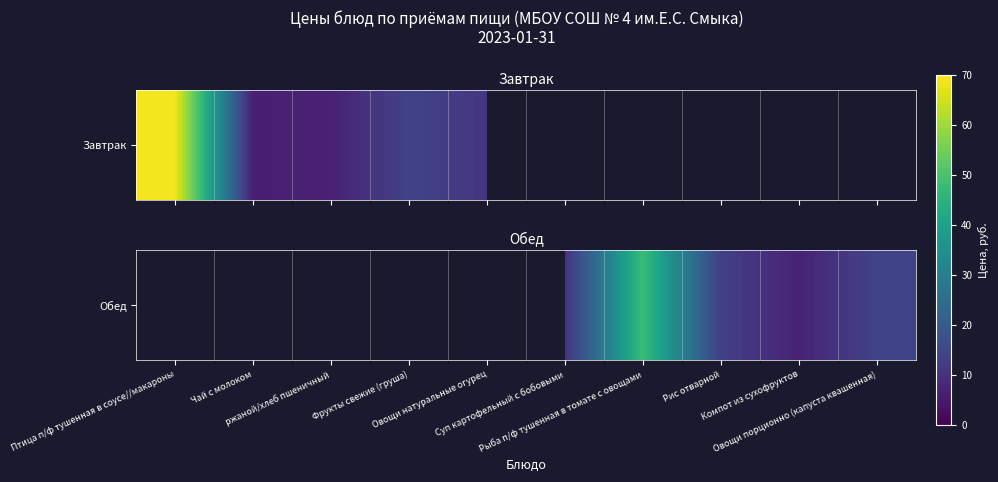

Which has a higher value, Овощи натуральные огурец or Птица п/ф тушенная в соусе//макароны?

Птица п/ф тушенная в соусе//макароны